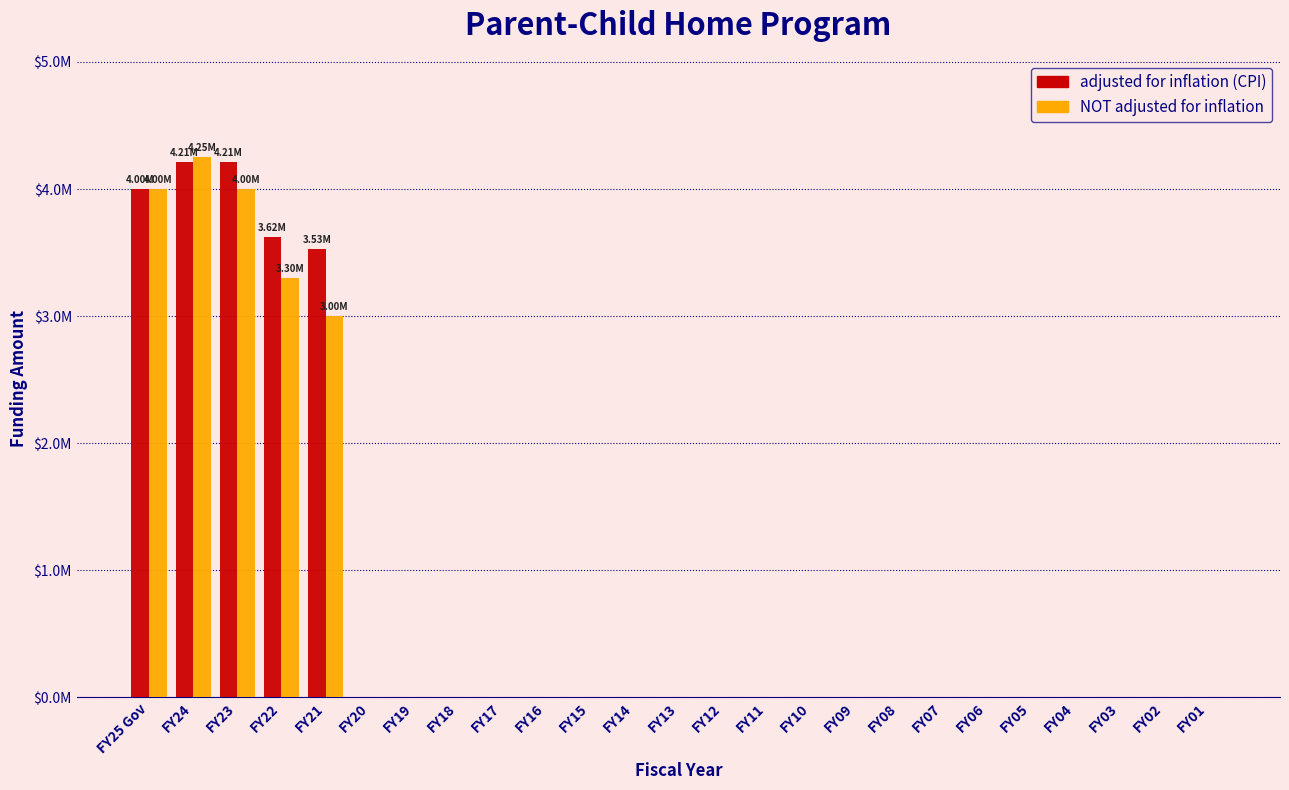

What are all the series names shown in the legend?

adjusted for inflation (CPI), NOT adjusted for inflation